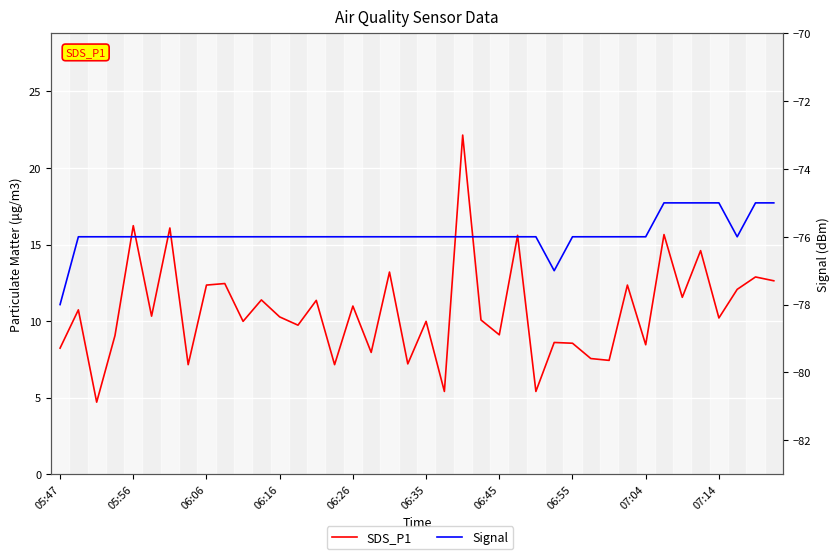

What is the sum of the SDS_P1 values at 05:56 and 25?

26.3